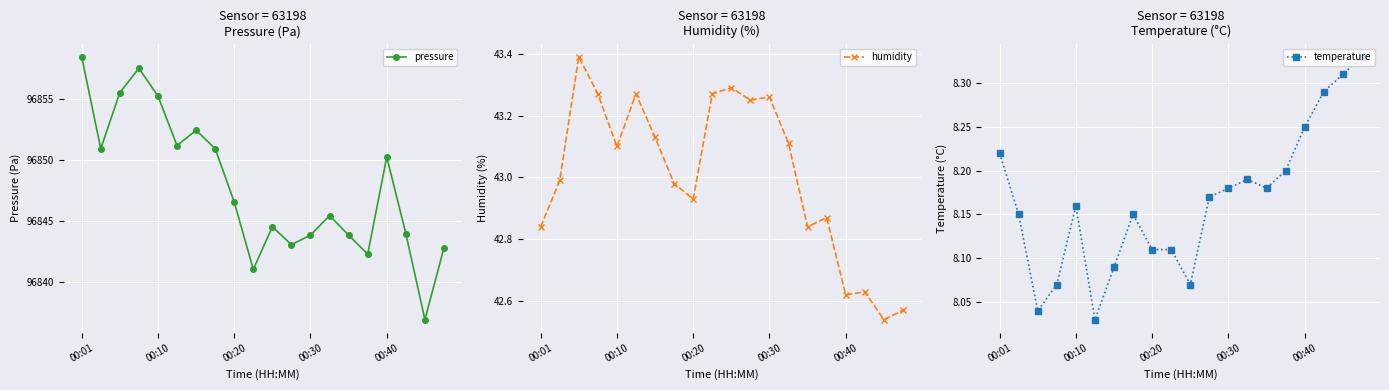

How many categories are shown in the chart?

20